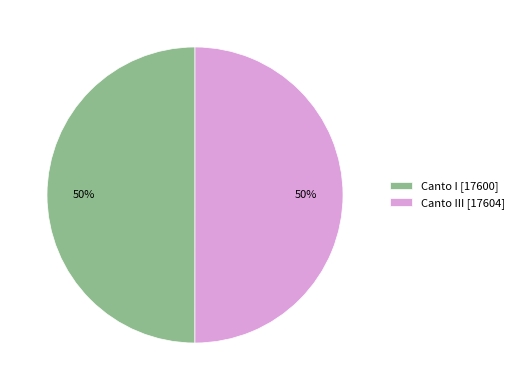

Do Canto III [17604] and Canto I [17600] together represent more than half of the pie?

Yes